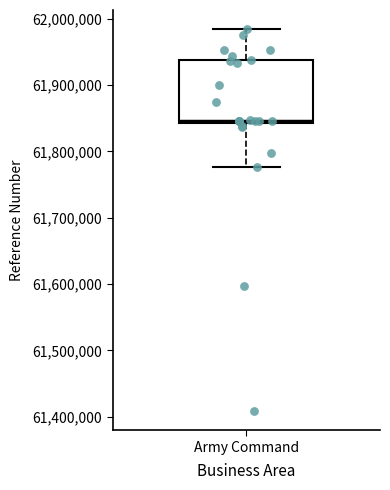

Where does the upper whisker of the box for Army Command end on the y-axis? The values are not printed on the chart, so give them approximately, as read against the axis.

61980000